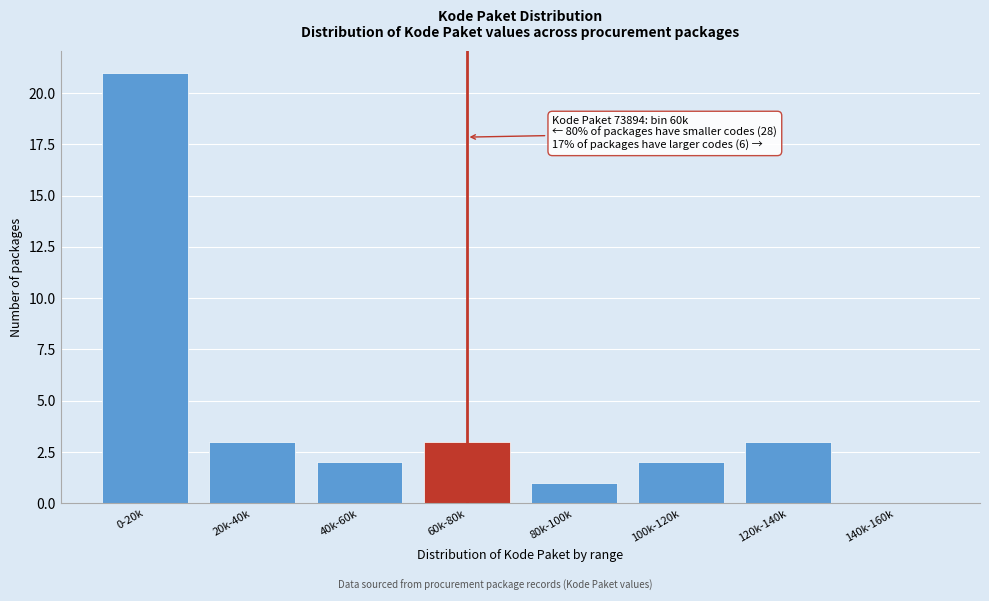

Reading left to right, list all the values displayed in this chart.

0-20k=21	20k-40k=3	40k-60k=2	60k-80k=3	80k-100k=1	100k-120k=2	120k-140k=3	140k-160k=0